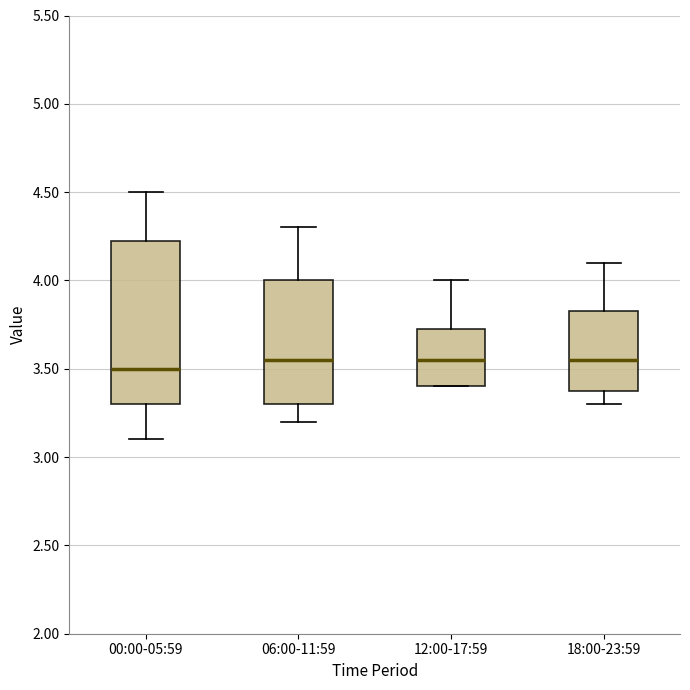

Reading left to right, transcribe this box plot: for each box, give where its median line is, the range the box spans, and where its two whiskers end, as read against the y-axis. The values are not printed on the chart, so give them approximately, as read against the axis.

00:00-05:59: median 3.50, box 3.30 to 4.25, whiskers 3.10 to 4.50
06:00-11:59: median 3.55, box 3.30 to 4.00, whiskers 3.20 to 4.30
12:00-17:59: median 3.55, box 3.40 to 3.75, whiskers 3.40 to 4.00
18:00-23:59: median 3.55, box 3.40 to 3.85, whiskers 3.30 to 4.10